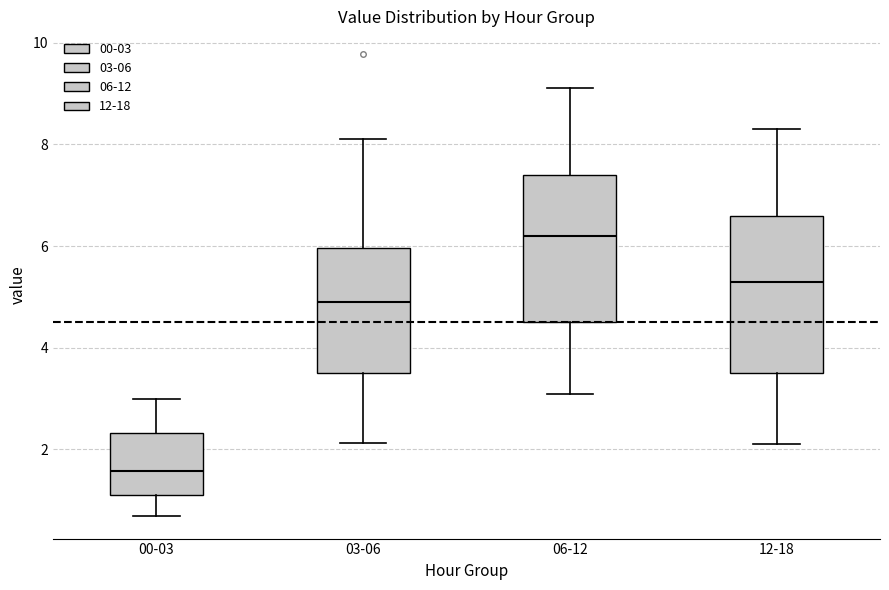

Reading left to right, transcribe this box plot: for each box, give where its median line is, the range the box spans, and where its two whiskers end, as read against the y-axis. The values are not printed on the chart, so give them approximately, as read against the axis.

00-03: median 1.6, box 1.2 to 2.4, whiskers 0.8 to 3.0
03-06: median 5.0, box 3.6 to 6.0, whiskers 2.2 to 8.2
06-12: median 6.2, box 4.6 to 7.4, whiskers 3.2 to 9.2
12-18: median 5.4, box 3.6 to 6.6, whiskers 2.2 to 8.4